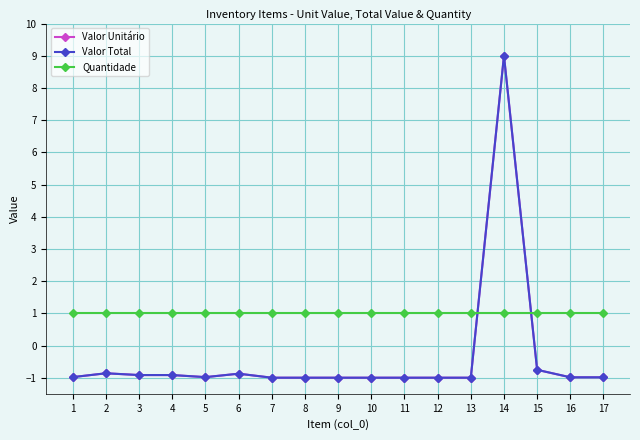

Reading left to right, transcribe all the data shown in this chart.

Valor Unitário: 1=-1.0	2=-0.9	3=-0.9	4=-0.9	5=-1.0	6=-0.9	7=-1.0	8=-1.0	9=-1.0	10=-1.0	11=-1.0	12=-1.0	13=-1.0	14=9.0	15=-0.8	16=-1.0	17=-1.0
Valor Total: 1=-1.0	2=-0.9	3=-0.9	4=-0.9	5=-1.0	6=-0.9	7=-1.0	8=-1.0	9=-1.0	10=-1.0	11=-1.0	12=-1.0	13=-1.0	14=9.0	15=-0.8	16=-1.0	17=-1.0
Quantidade: 1=1.0	2=1.0	3=1.0	4=1.0	5=1.0	6=1.0	7=1.0	8=1.0	9=1.0	10=1.0	11=1.0	12=1.0	13=1.0	14=1.0	15=1.0	16=1.0	17=1.0